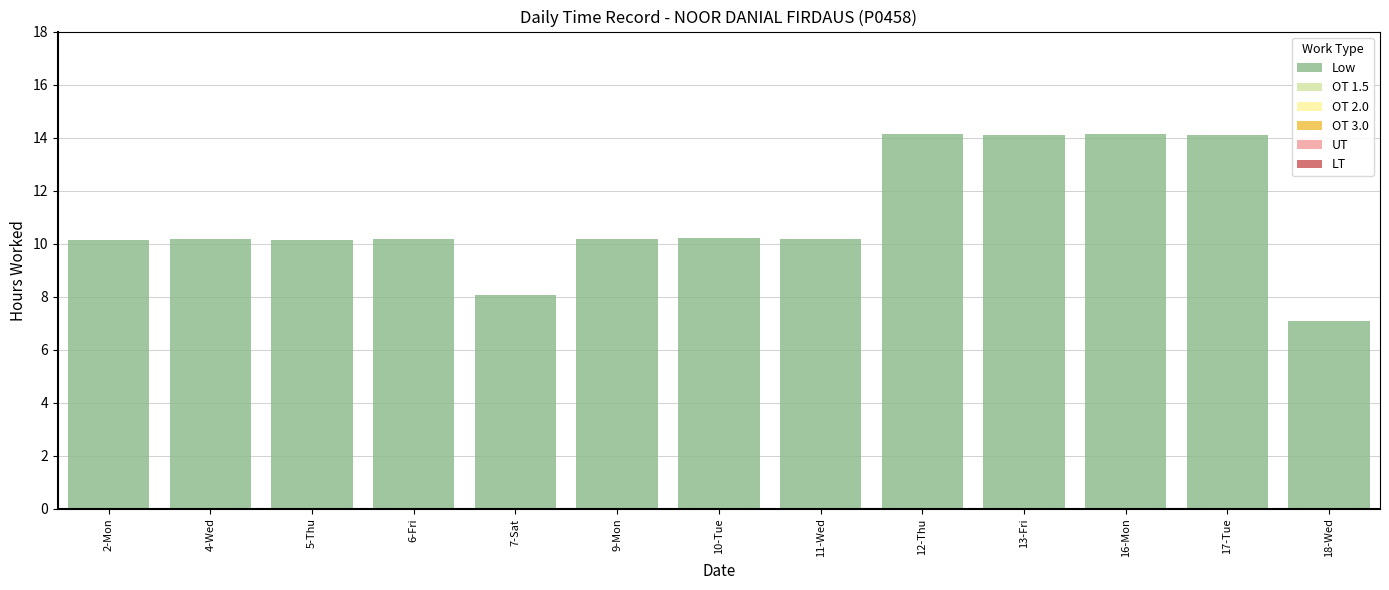

Which has a higher value, 11-Wed or 18-Wed?

11-Wed